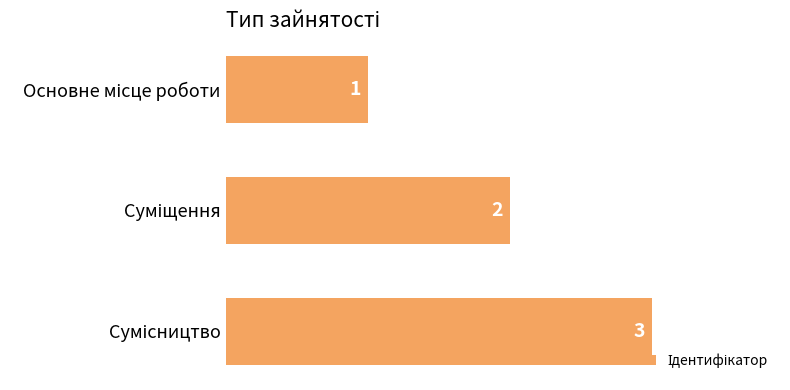

What is the sum of all values?

6